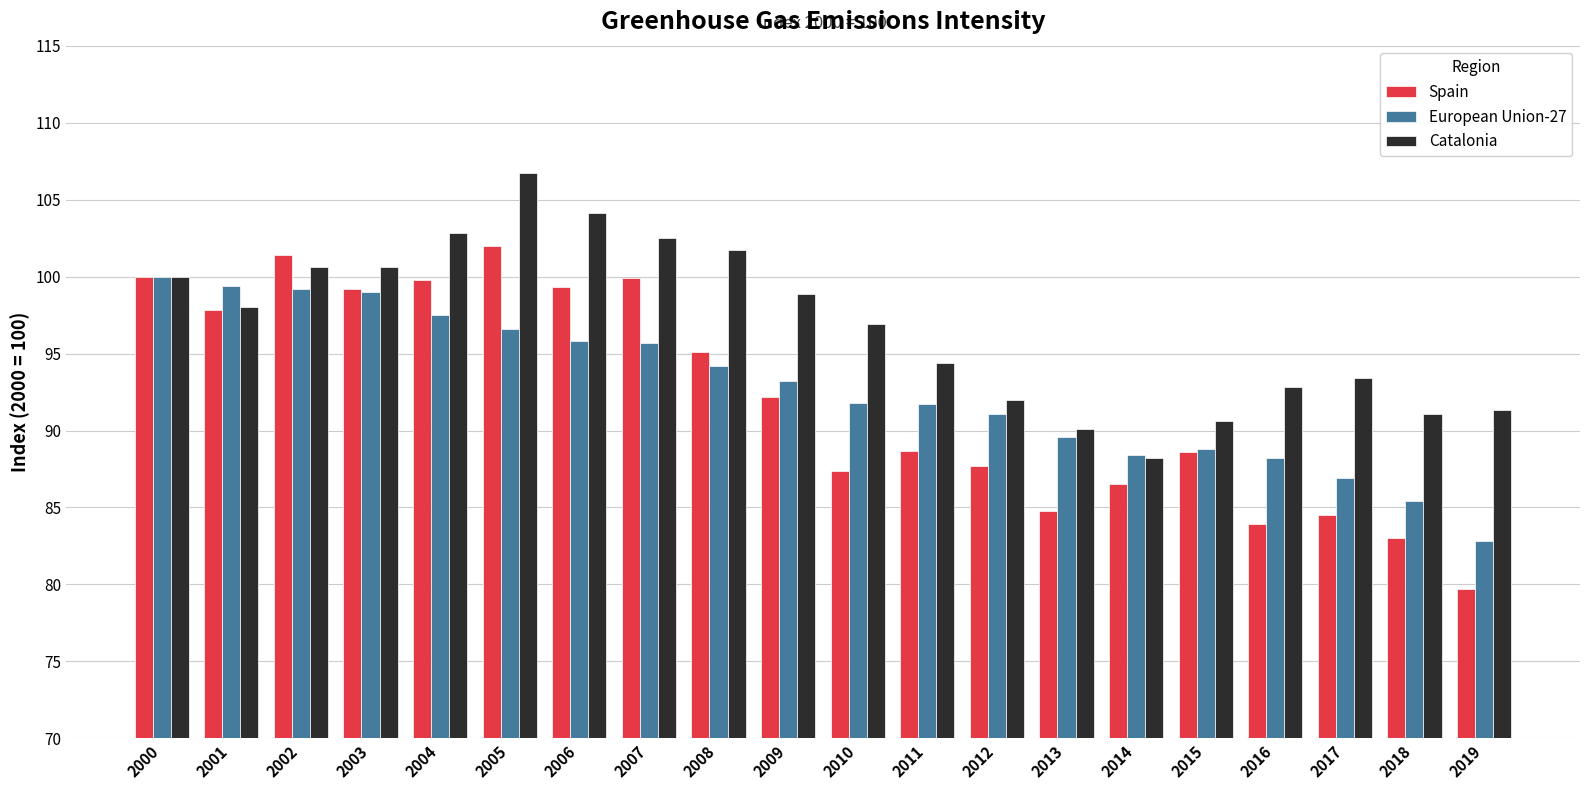

What value does the Catalonia series have at 2005?

106.7